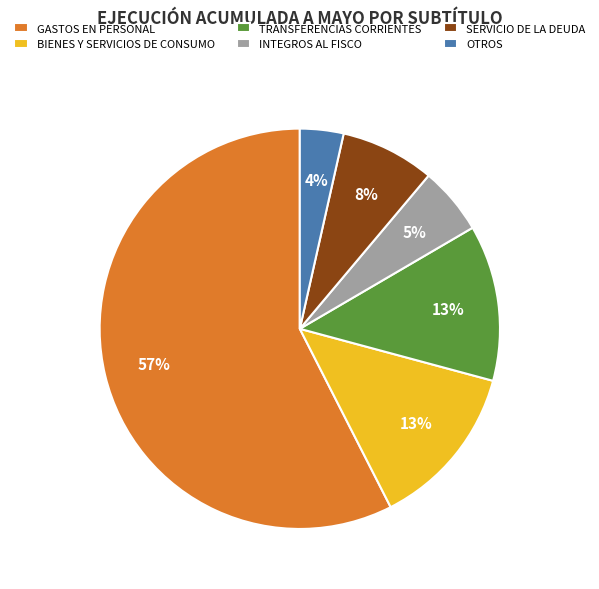

Which has a higher value, TRANSFERENCIAS CORRIENTES or SERVICIO DE LA DEUDA?

TRANSFERENCIAS CORRIENTES